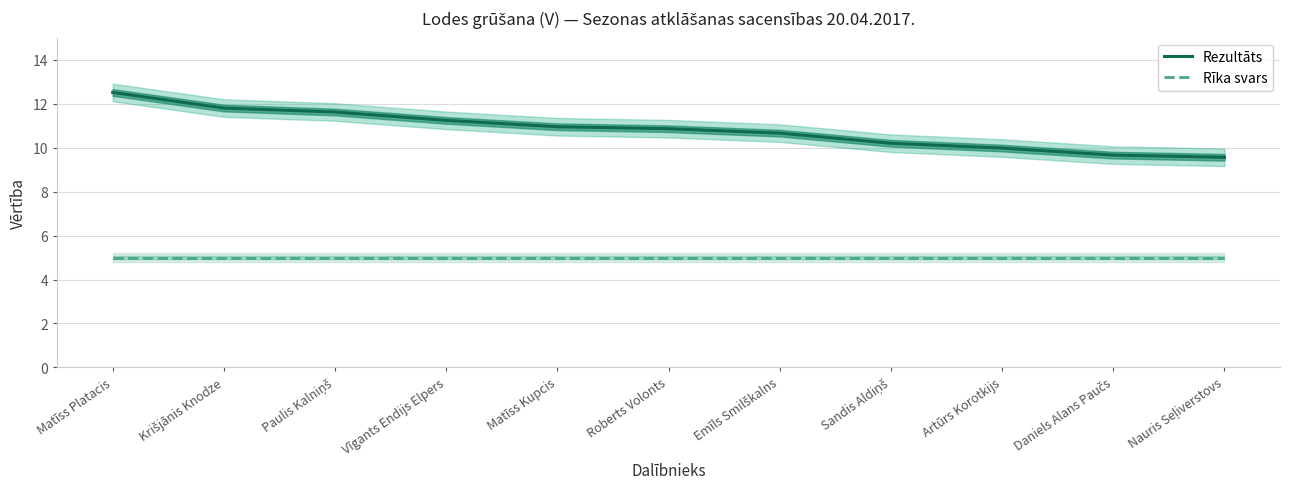

Reading left to right, transcribe all the data shown in this chart.

Rezultāts: 12.5	11.8	11.6	11.2	10.9	10.9	10.7	10.2	10.0	9.7	9.6
Rīka svars: 5.0	5.0	5.0	5.0	5.0	5.0	5.0	5.0	5.0	5.0	5.0